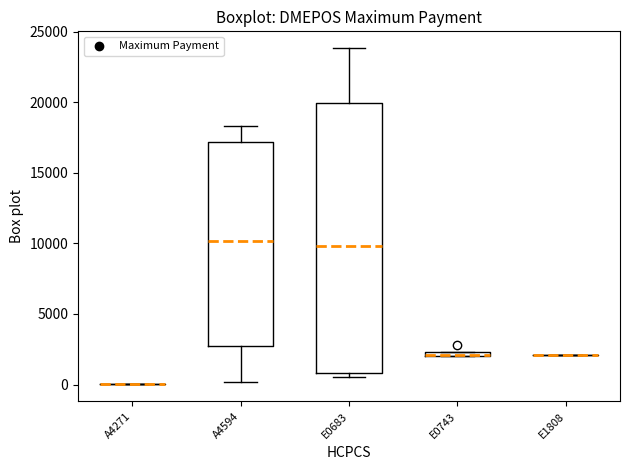

Which box is the tallest, from its lower edge to its upper edge?

E0683